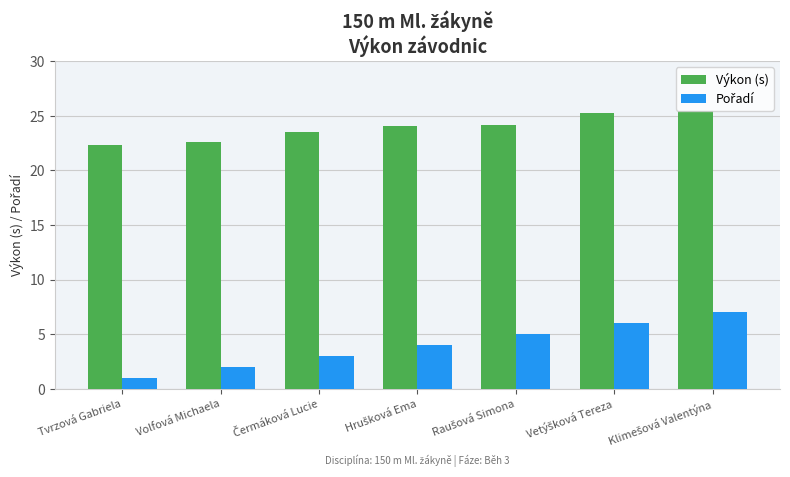

The Výkon (s) series shows 33.4 at Volfová Michaela. True or false?

False